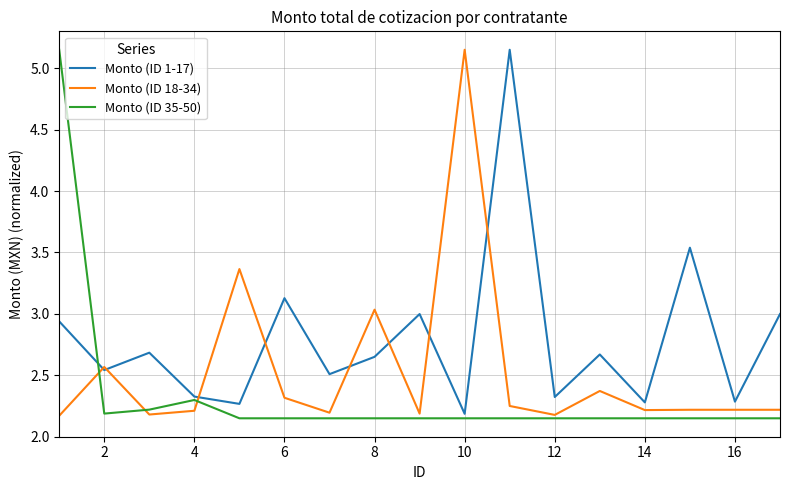

List the series in order of their overall mean, highest first.

Monto (ID 1-17), Monto (ID 18-34), Monto (ID 35-50)